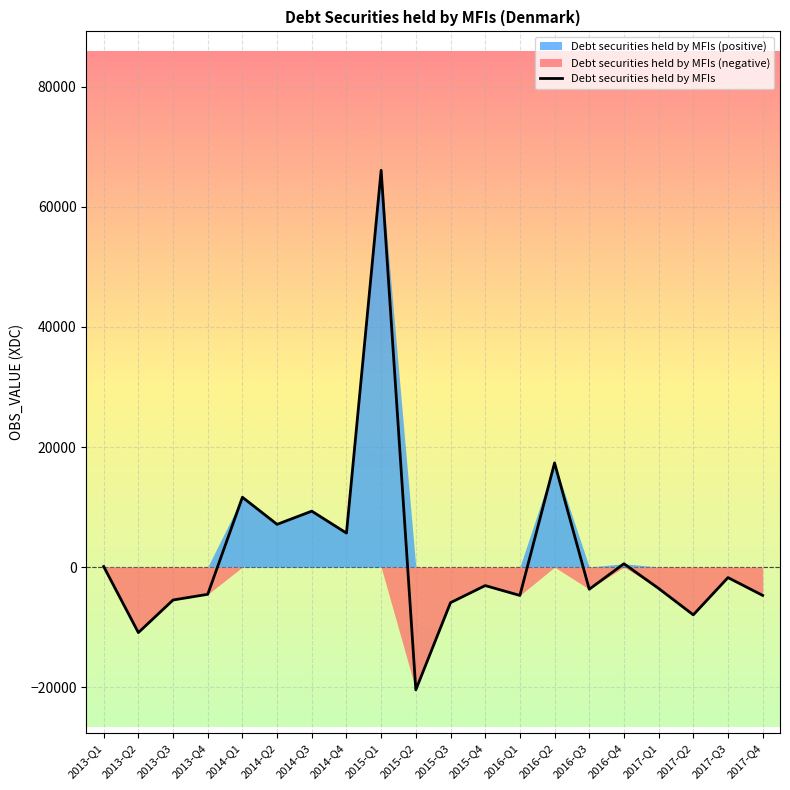

What is the difference between the values at 2017-Q2 and 2016-Q4?

8515